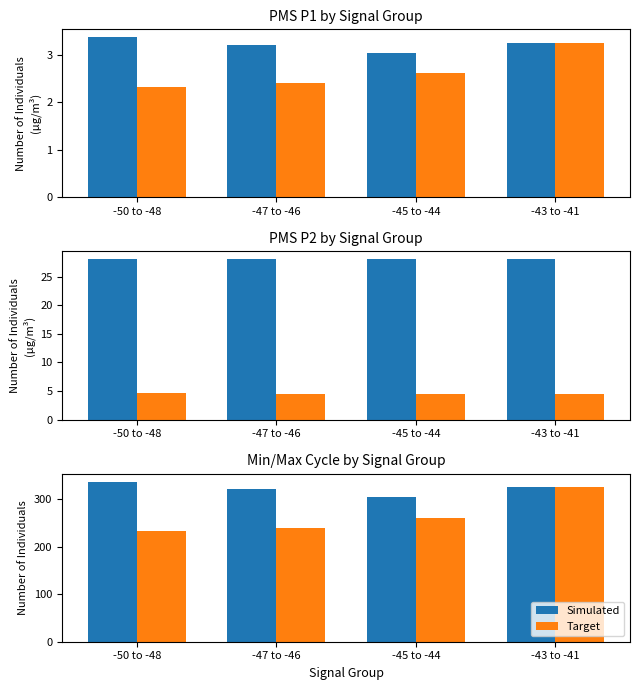

At which category is the sum across all series the highest?

-43 to -41